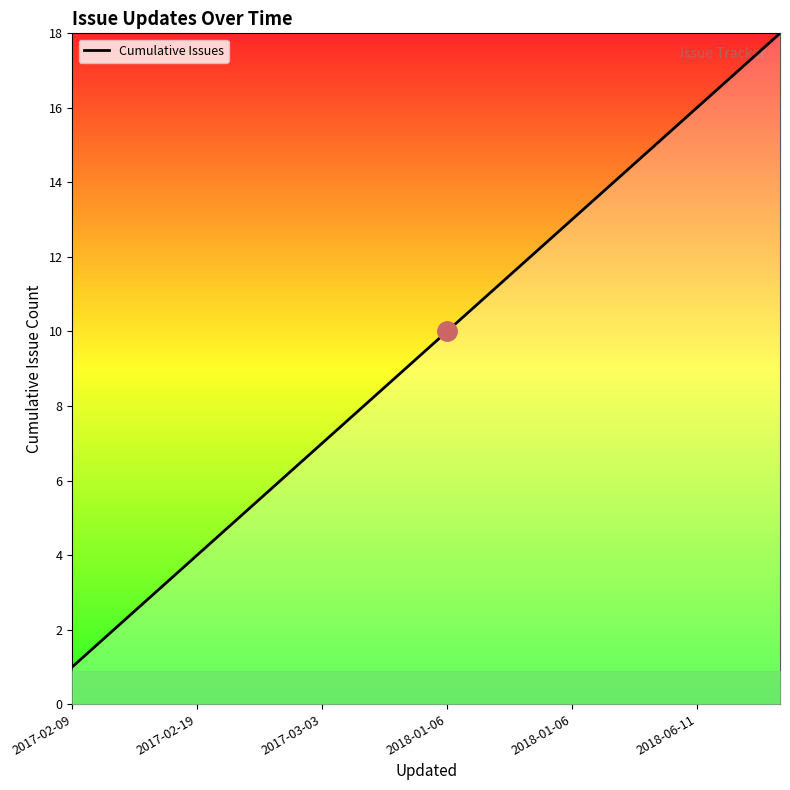

What is the sum of all values?

171